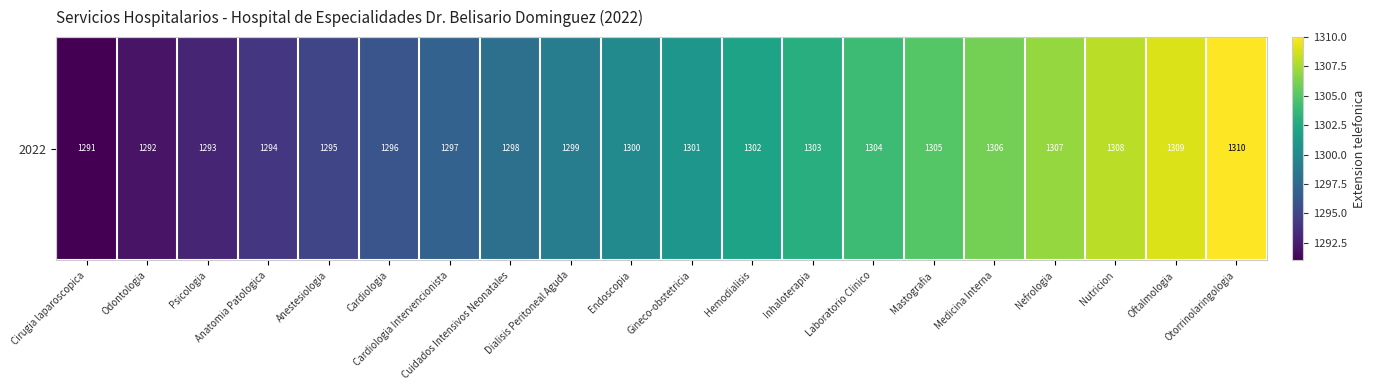

Which has a higher value, Cirugia laparoscopica or Otorrinolaringologia?

Otorrinolaringologia